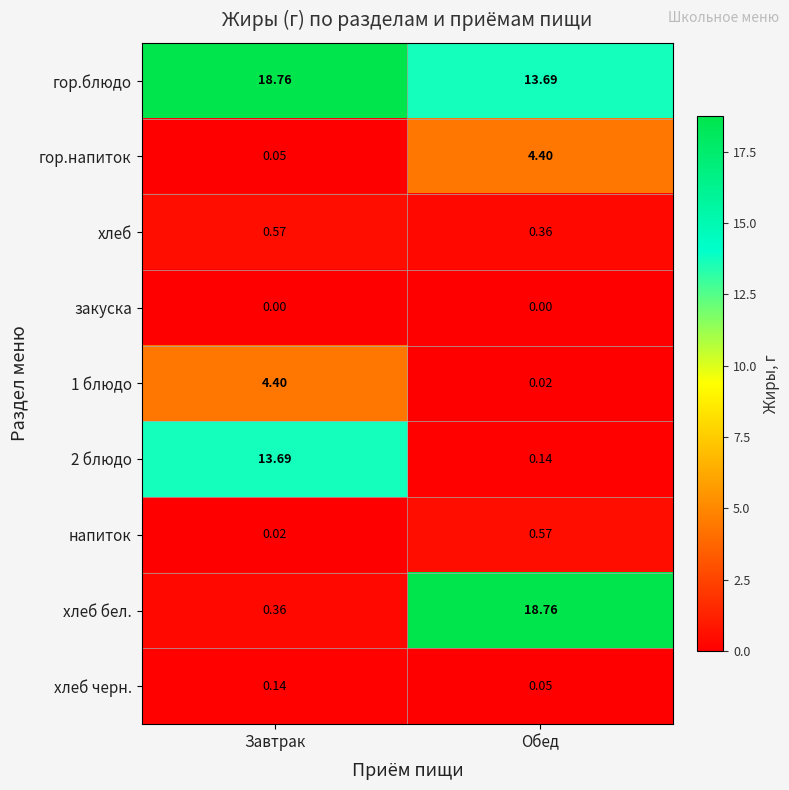

Which series has the largest total across all categories?

гор.блюдо